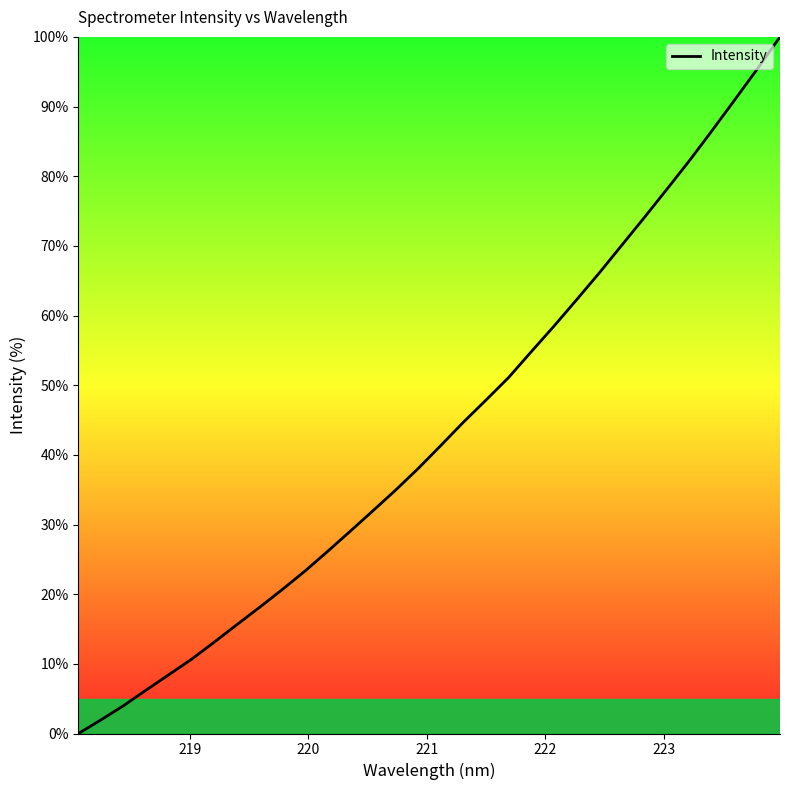

What is the greatest value displayed?

100.0